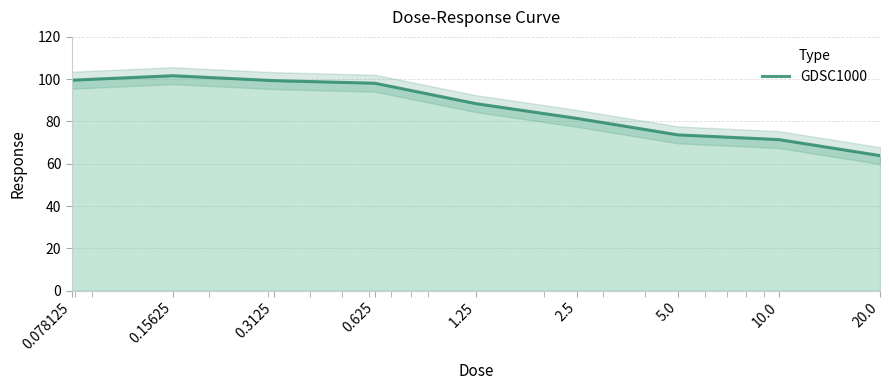

At which category does the data reach its first local peak?

0.15625